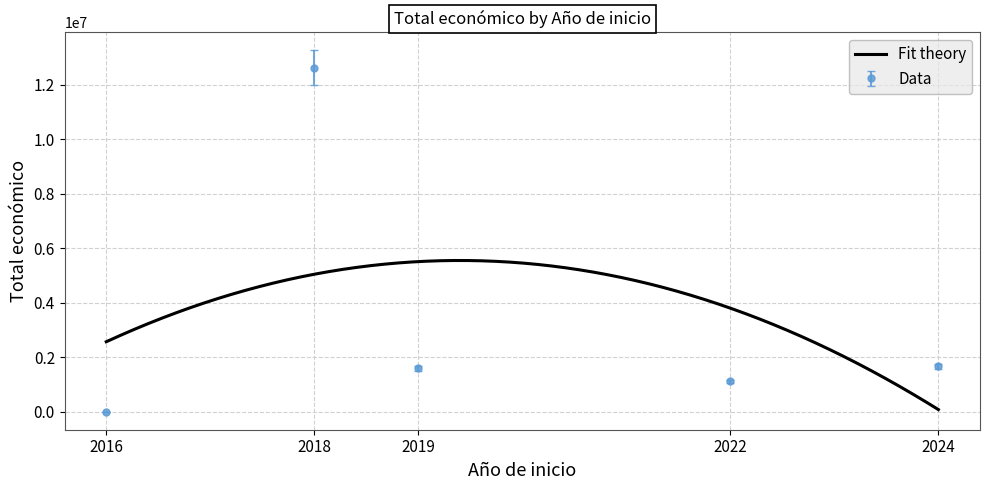

Where is the first local maximum?

2019